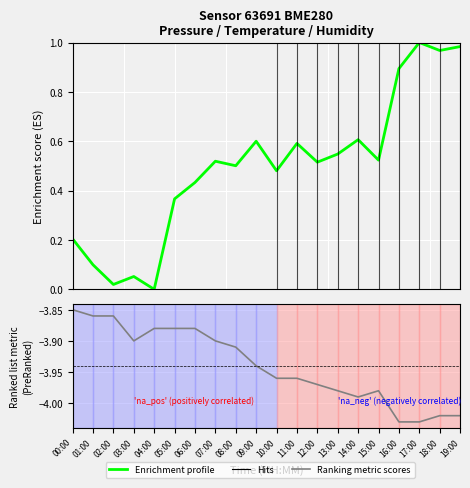

Which series has the largest total across all categories?

Enrichment profile